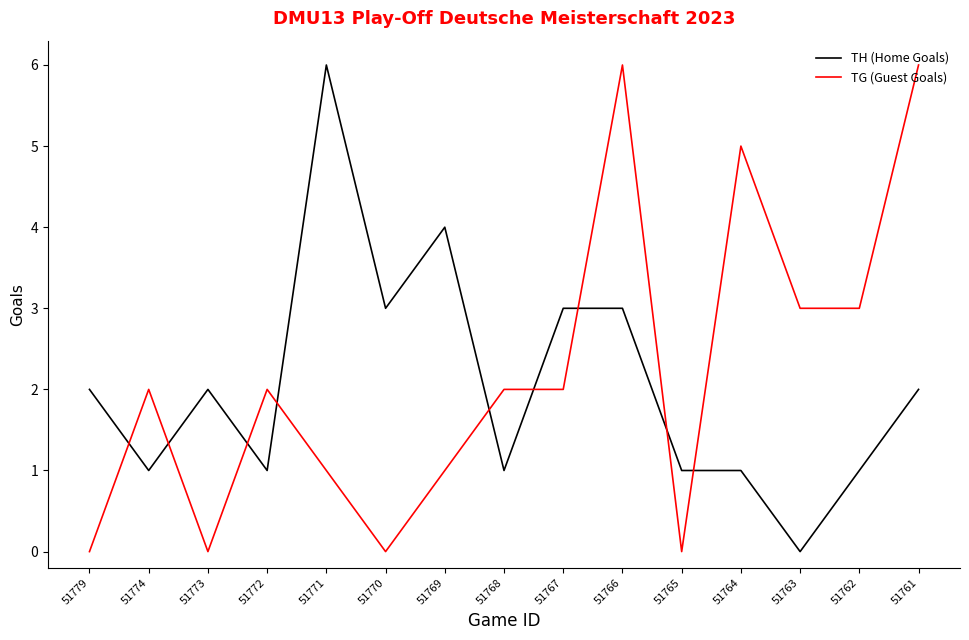

How many values in TH (Home Goals) are above zero?

14